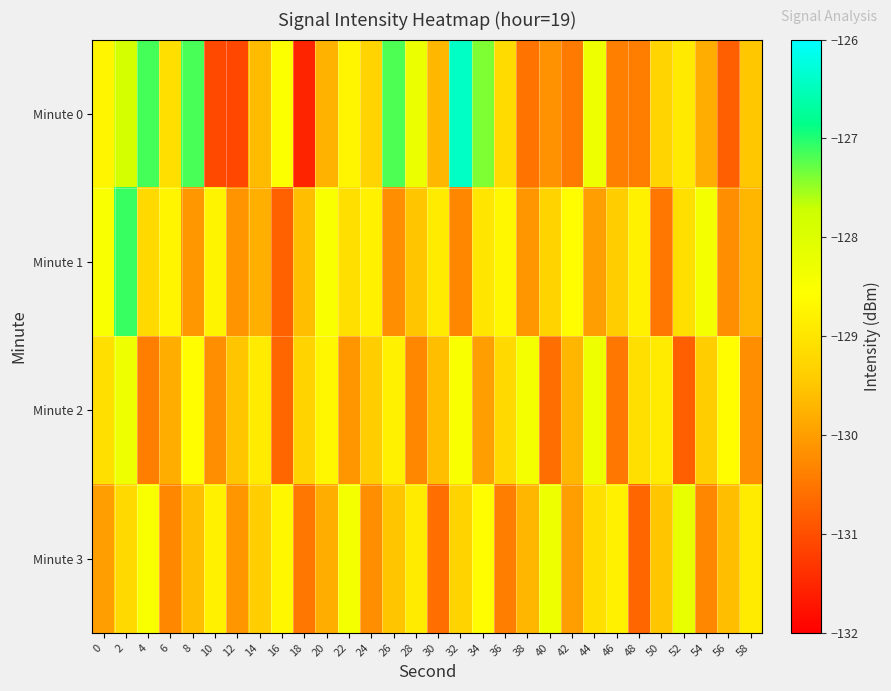

Which series has the largest range (max minus min)?

Minute 0